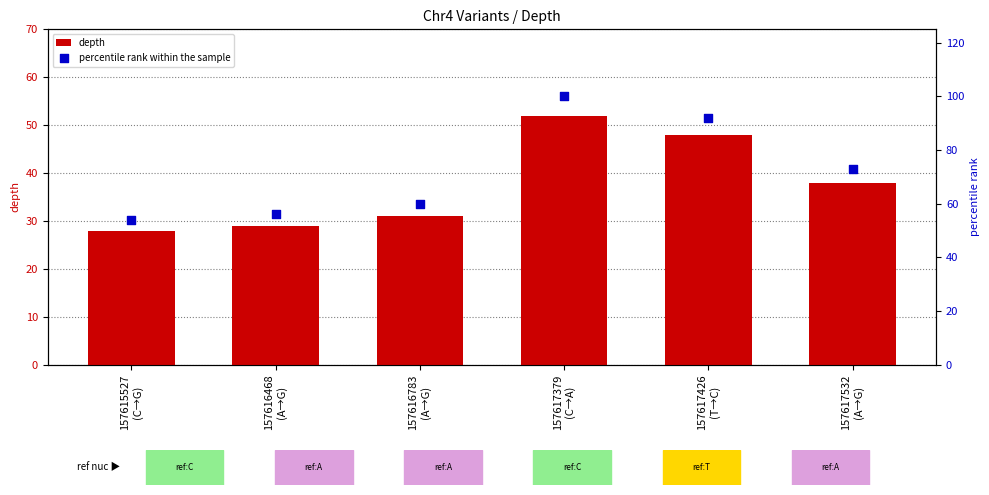

What are all the series names shown in the legend?

depth, percentile rank within the sample